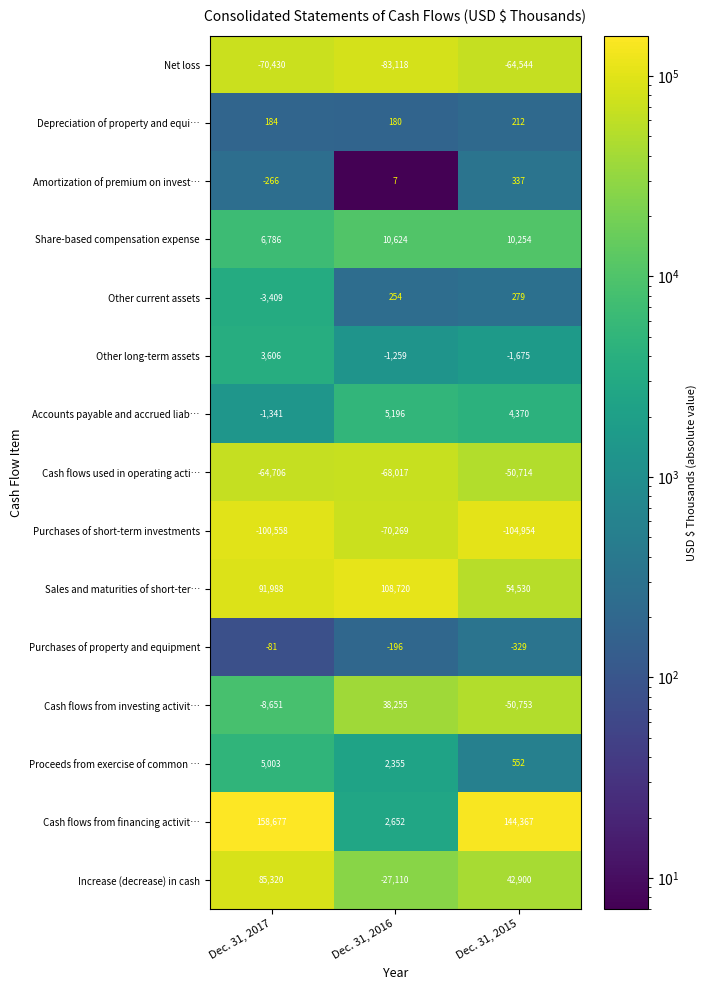

At how many categories does at least one series exceed 56778?

3